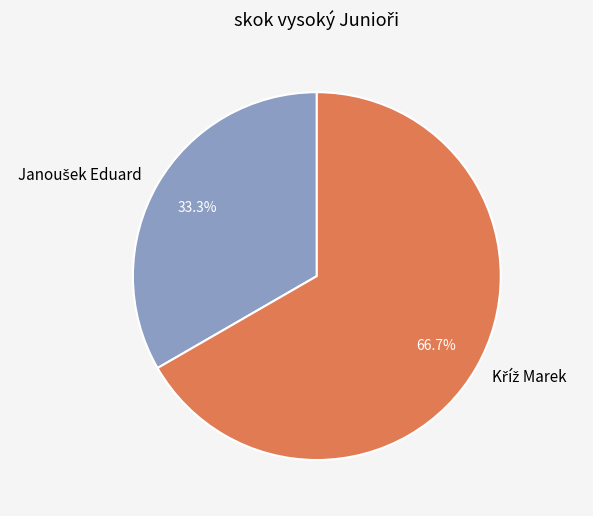

Is there any slice that represents more than half of the pie?

Yes